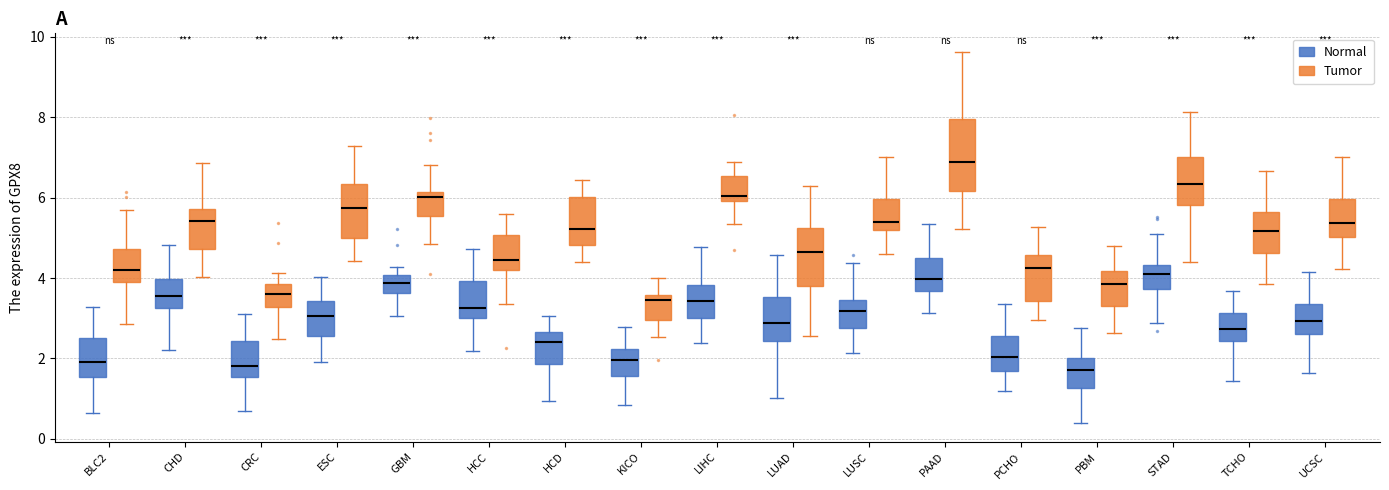

Where is the upper edge of the box for CRC (Normal) on the y-axis? The values are not printed on the chart, so give them approximately, as read against the axis.

2.4